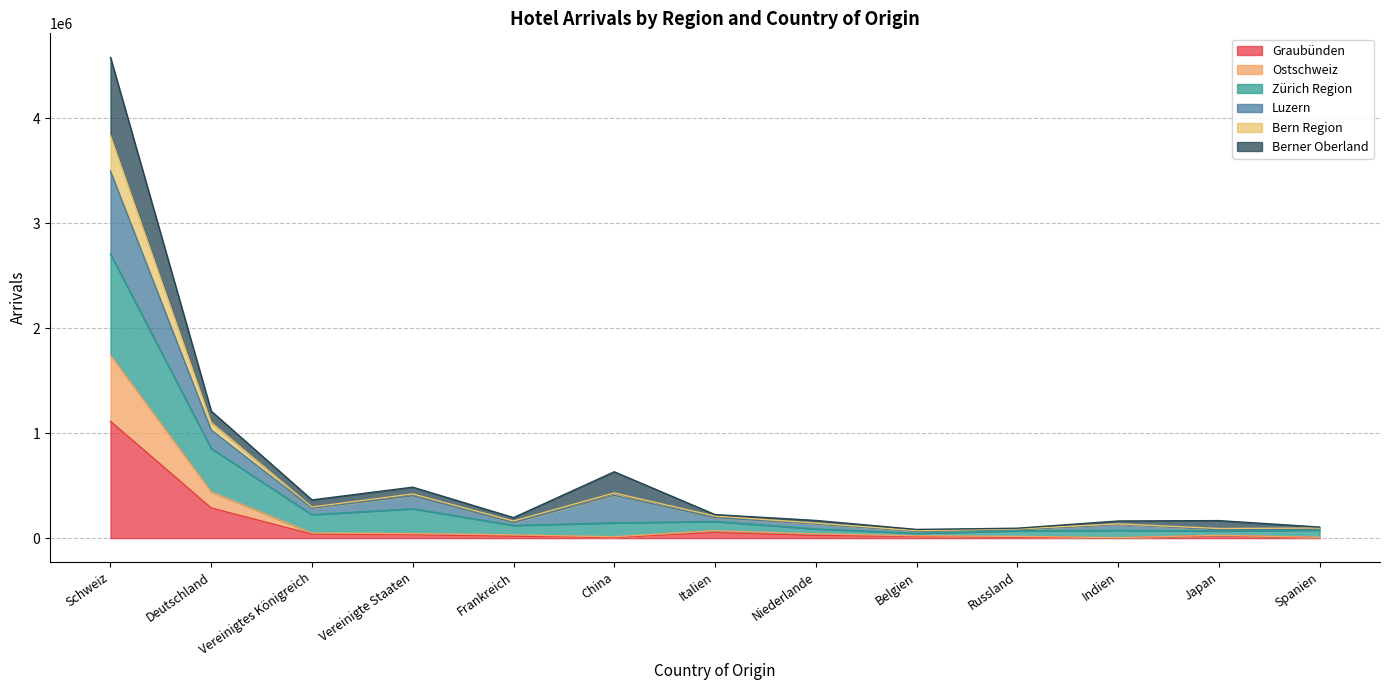

At which category is the sum across all series the highest?

Schweiz